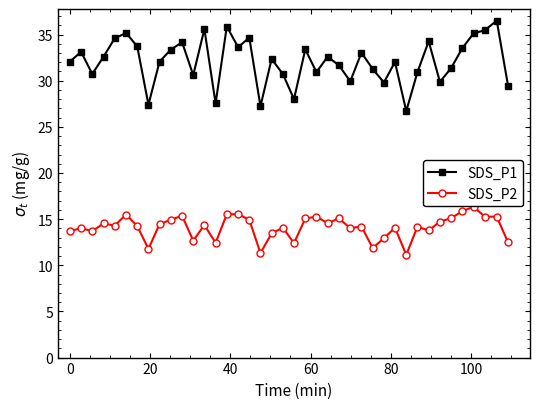

Is this an area chart (filled region under the line)?

No